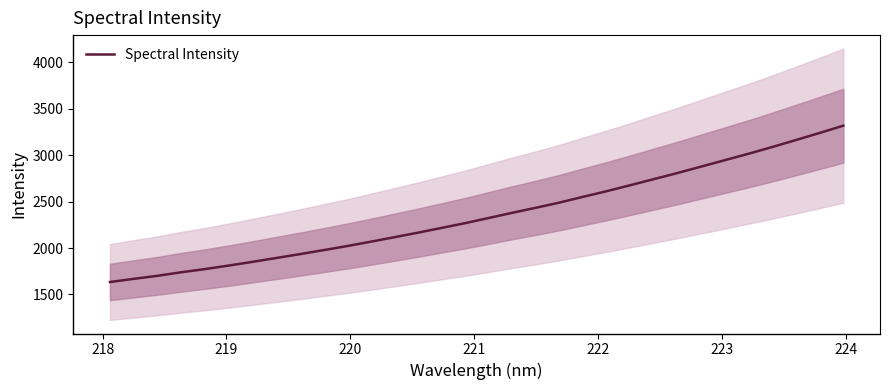

What is the smallest value displayed?

1634.3